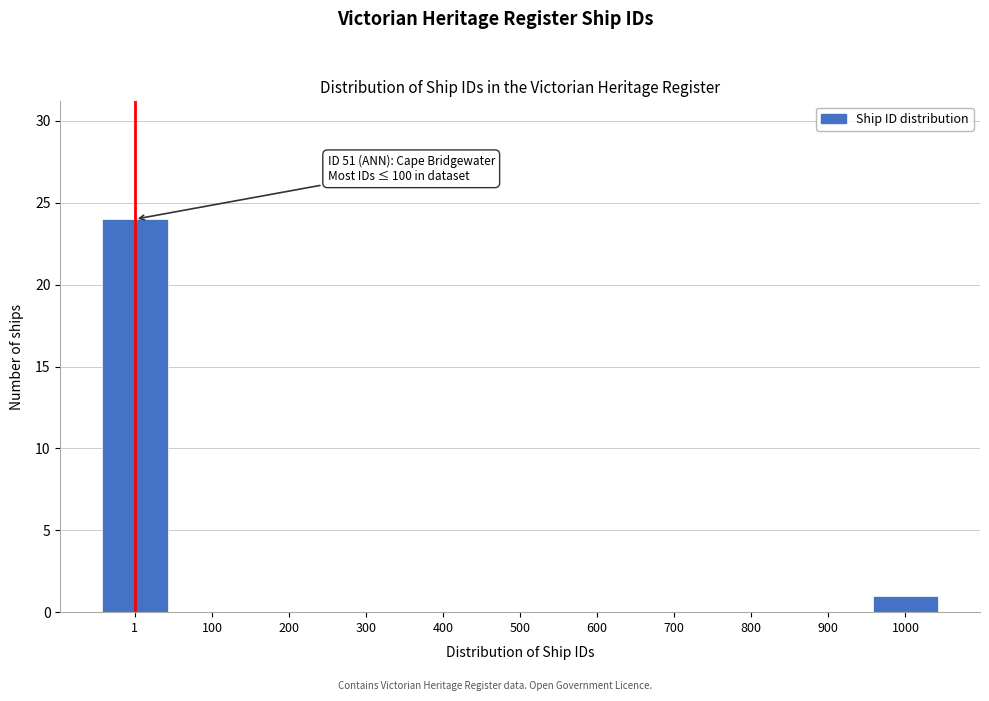

Reading left to right, transcribe all the data shown in this chart.

1=24	100=0	200=0	300=0	400=0	500=0	600=0	700=0	800=0	900=0	1000=1